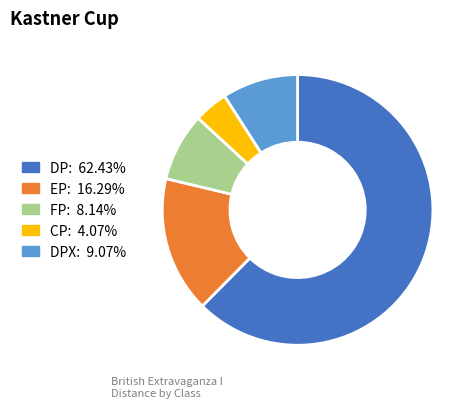

How many segments does this pie chart have?

5